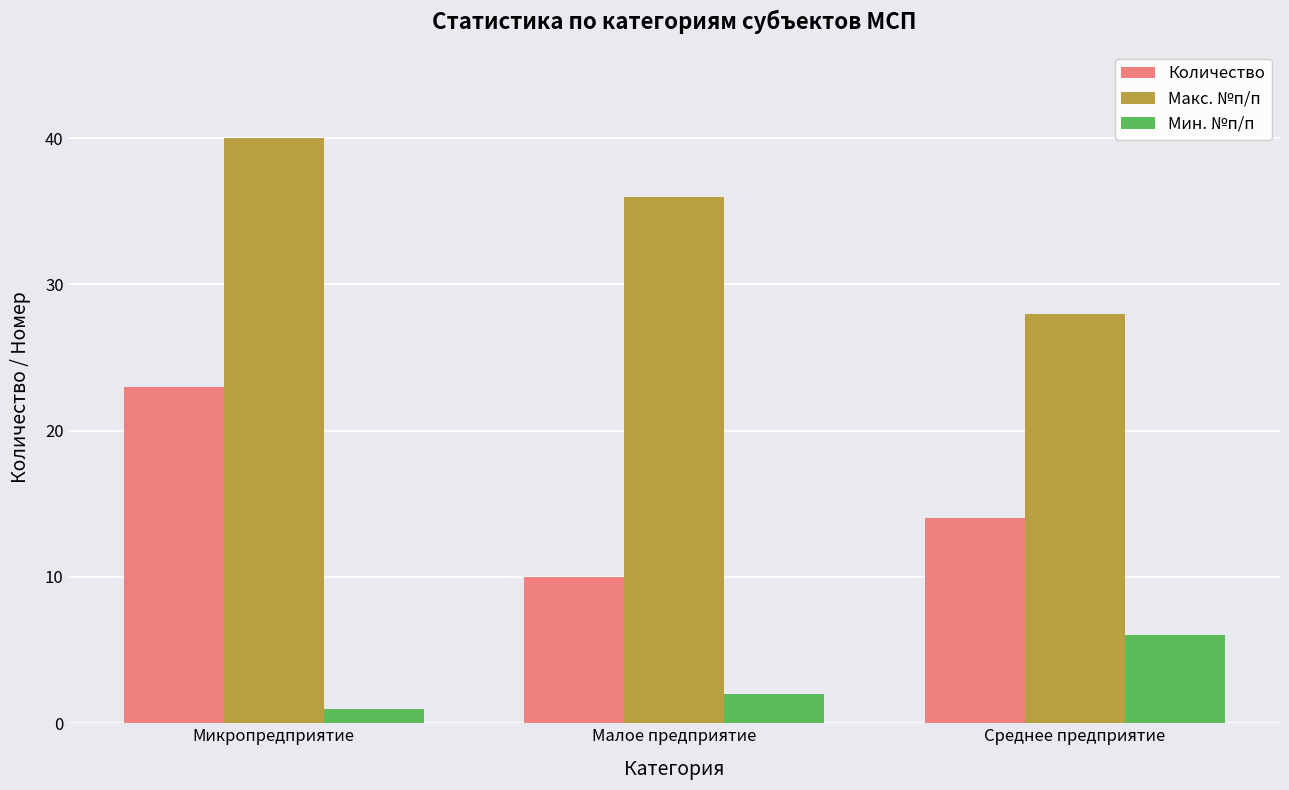

How many categories are shown in the chart?

3